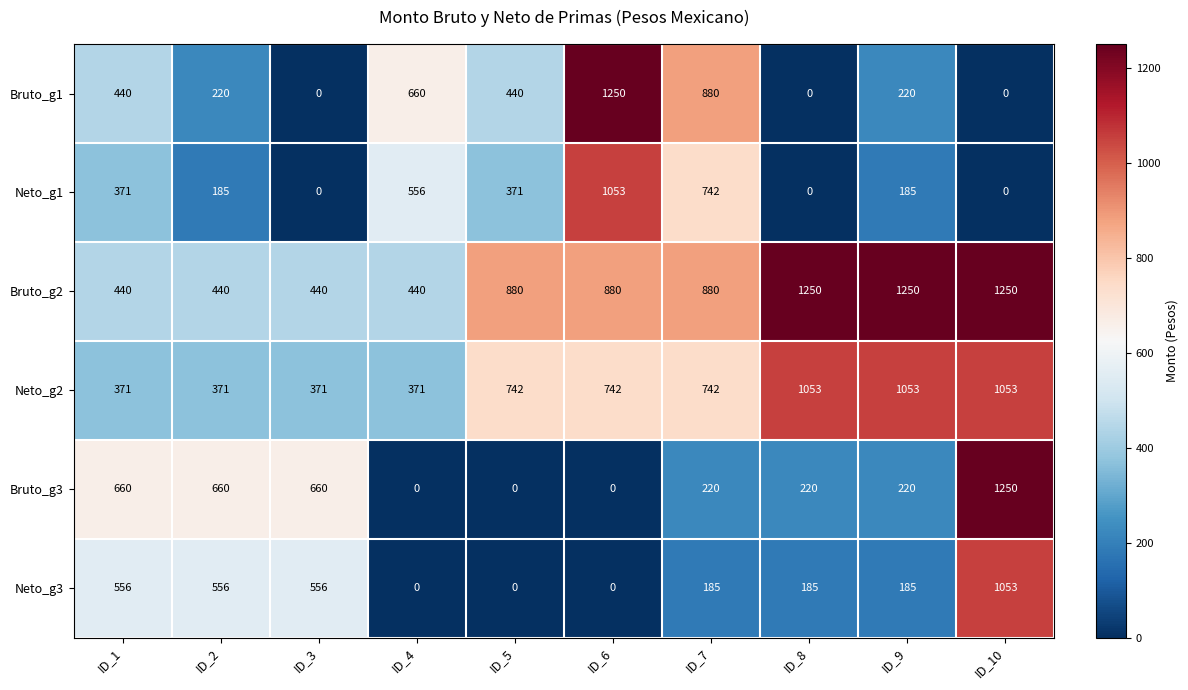

What is the difference between the maximum and minimum values in the Neto_g1 series?

1053